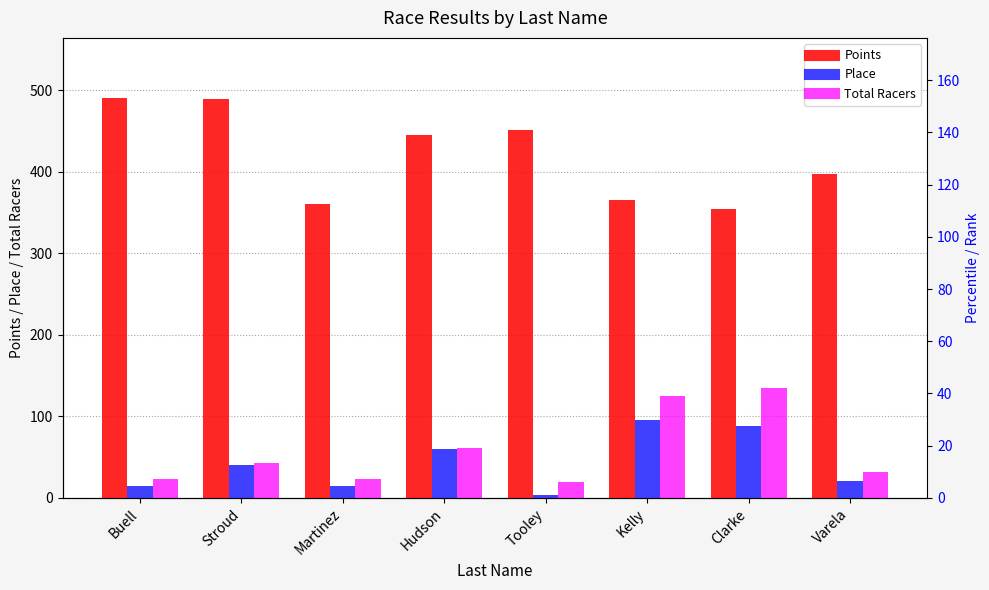

At Hudson, list the series in order from largest to smallest.

Points, Total Racers, Place